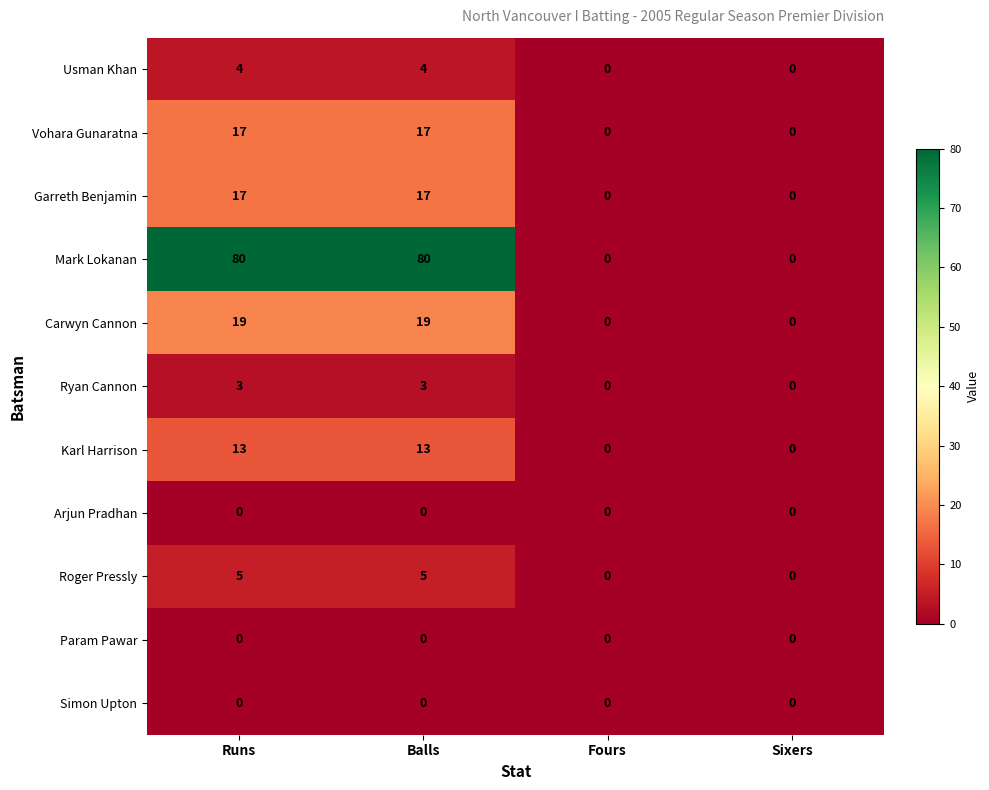

Read the Usman Khan value at Runs.

4